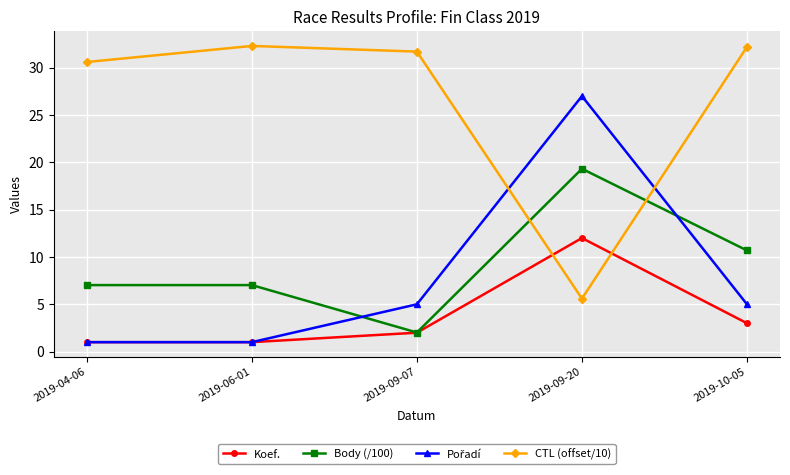

What is the greatest value displayed?

32.3